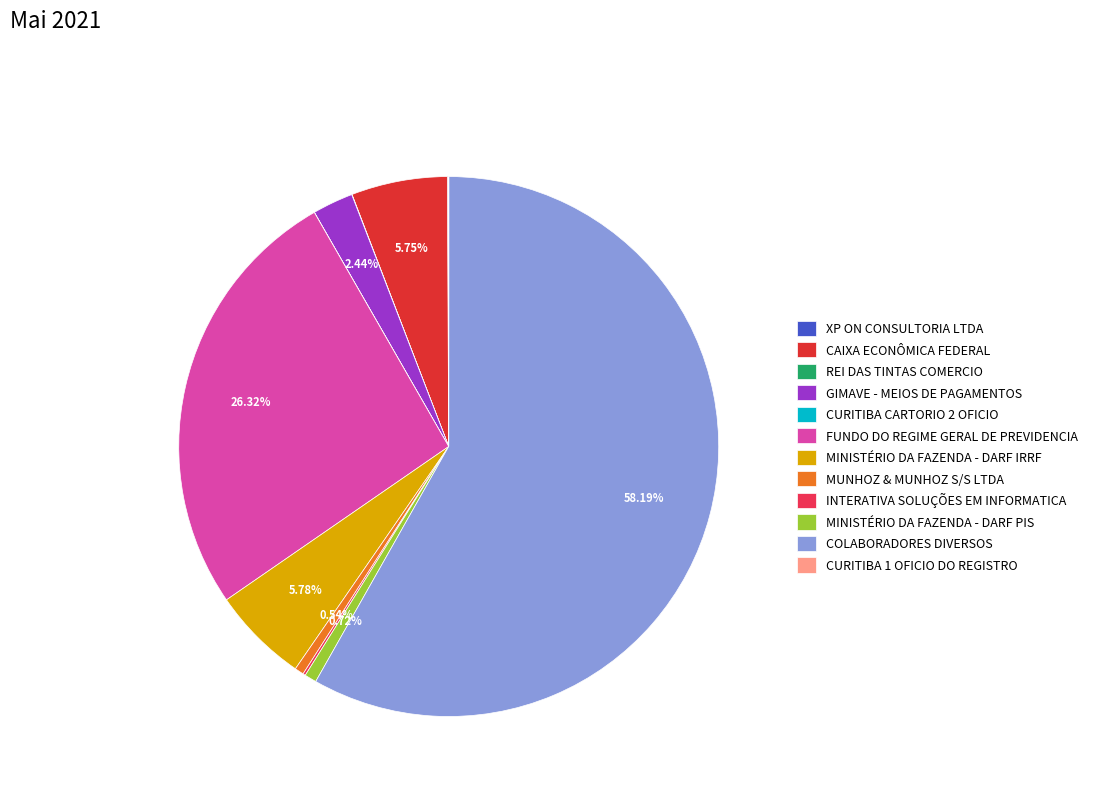

To the nearest percent, what percentage of the pie is FUNDO DO REGIME GERAL DE PREVIDENCIA?

26%